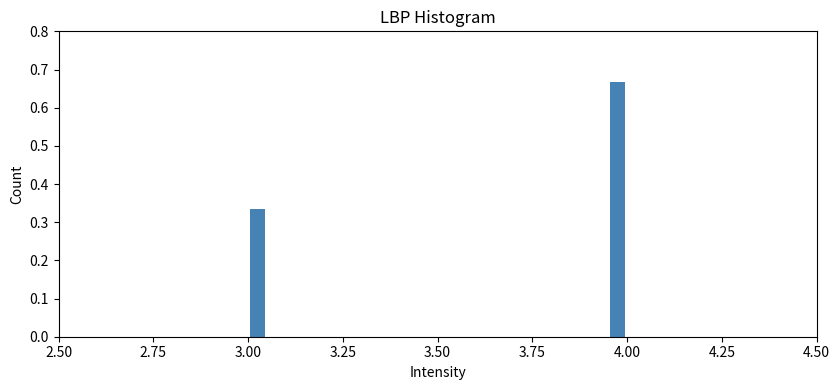

Around what value on the x-axis is the tallest bar? Give the approximate position of its centre, as read against the axis.

4.00